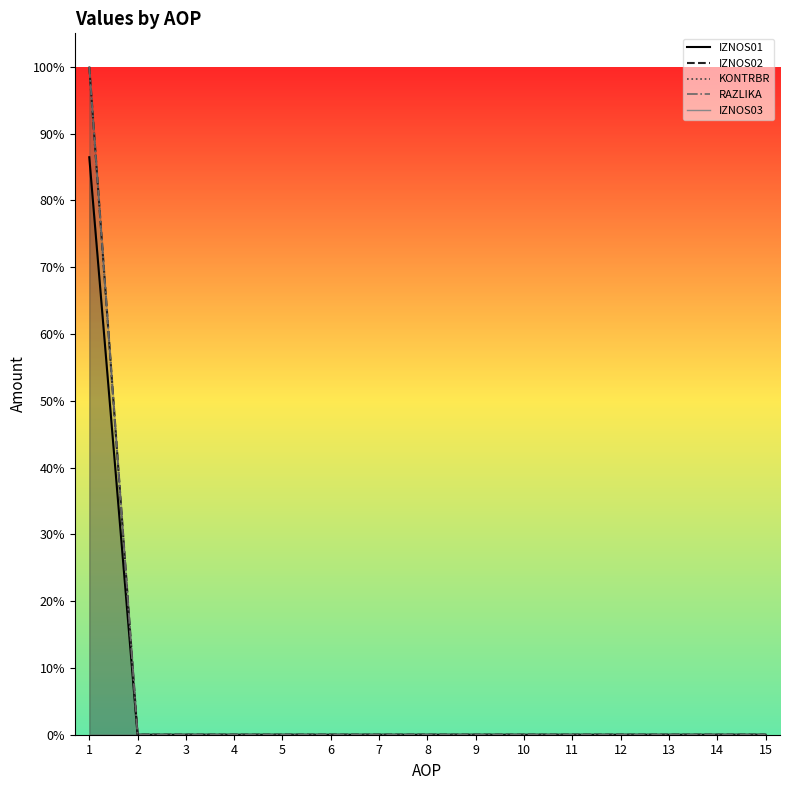

Reading left to right, transcribe all the data shown in this chart.

IZNOS01: 1=0.9	2=0.0	3=0.0	4=0.0	5=0.0	6=0.0	7=0.0	8=0.0	9=0.0	10=0.0	11=0.0	12=0.0	13=0.0	14=0.0	15=0.0
IZNOS02: 1=1.0	2=0.0	3=0.0	4=0.0	5=0.0	6=0.0	7=0.0	8=0.0	9=0.0	10=0.0	11=0.0	12=0.0	13=0.0	14=0.0	15=0.0
KONTRBR: 1=1.0	2=0.0	3=0.0	4=0.0	5=0.0	6=0.0	7=0.0	8=0.0	9=0.0	10=0.0	11=0.0	12=0.0	13=0.0	14=0.0	15=0.0
RAZLIKA: 1=1.0	2=0.0	3=0.0	4=0.0	5=0.0	6=0.0	7=0.0	8=0.0	9=0.0	10=0.0	11=0.0	12=0.0	13=0.0	14=0.0	15=0.0